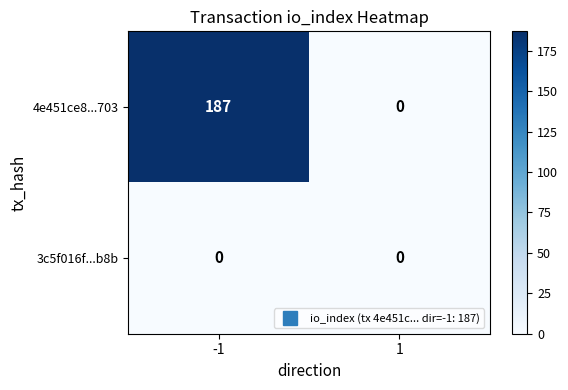

Which series has the widest spread of values?

4e451ce8...703